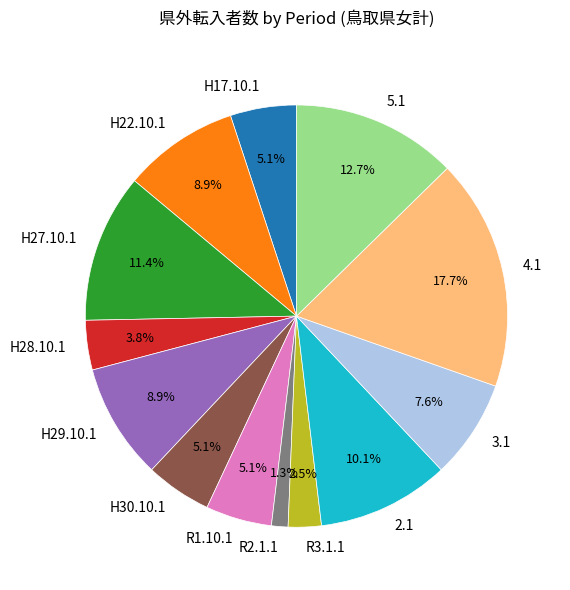

Which category has the smallest portion of the pie?

R2.1.1